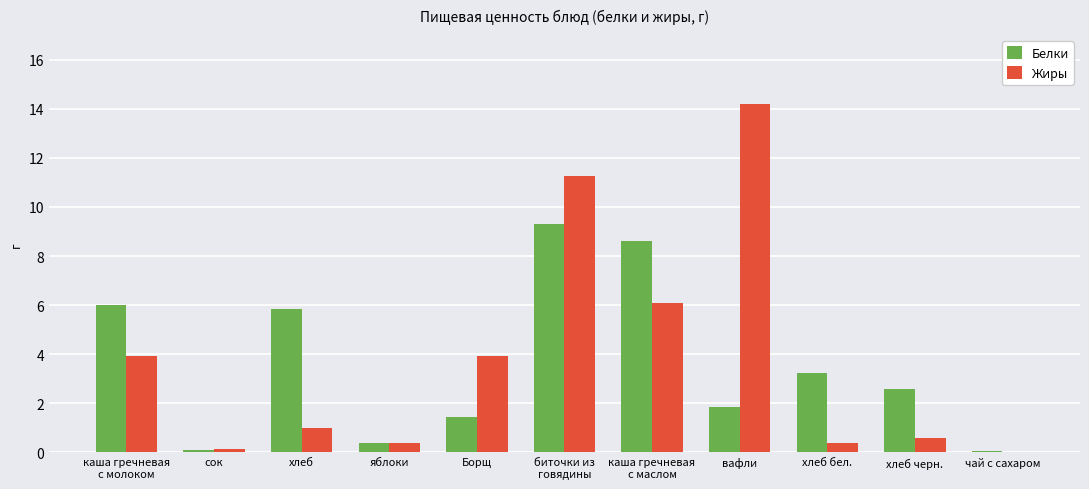

What is the highest value of the Жиры series?

14.2